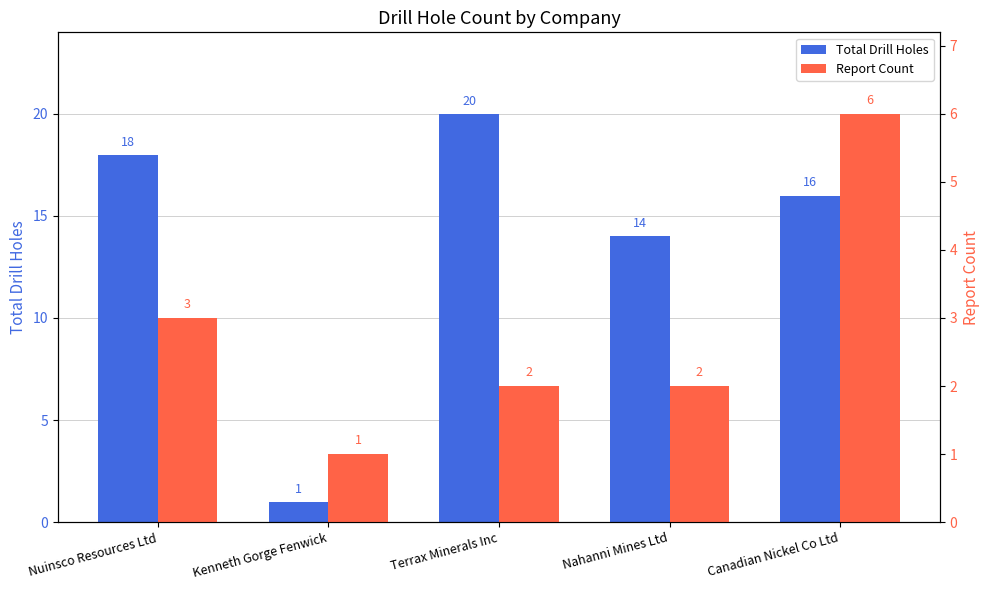

Rank the series at Terrax Minerals Inc from lowest to highest value.

Report Count, Total Drill Holes